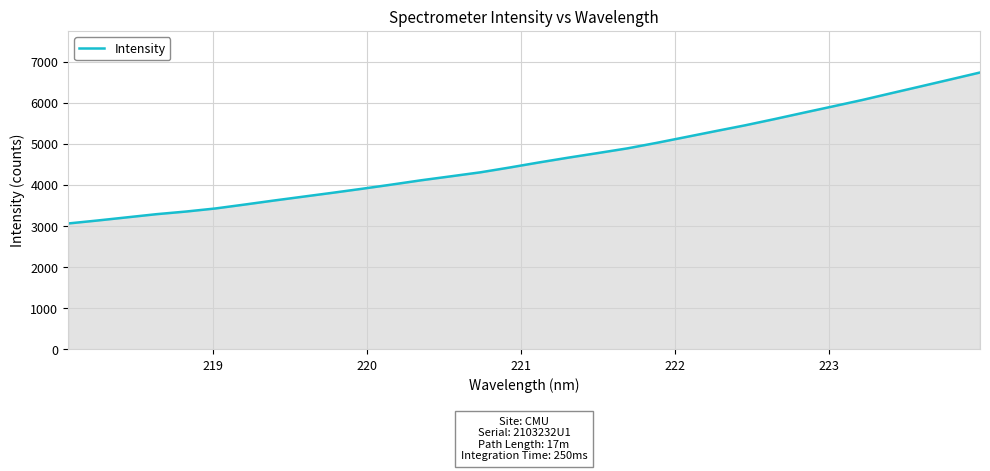

What is the difference between the maximum and minimum values?

3673.8